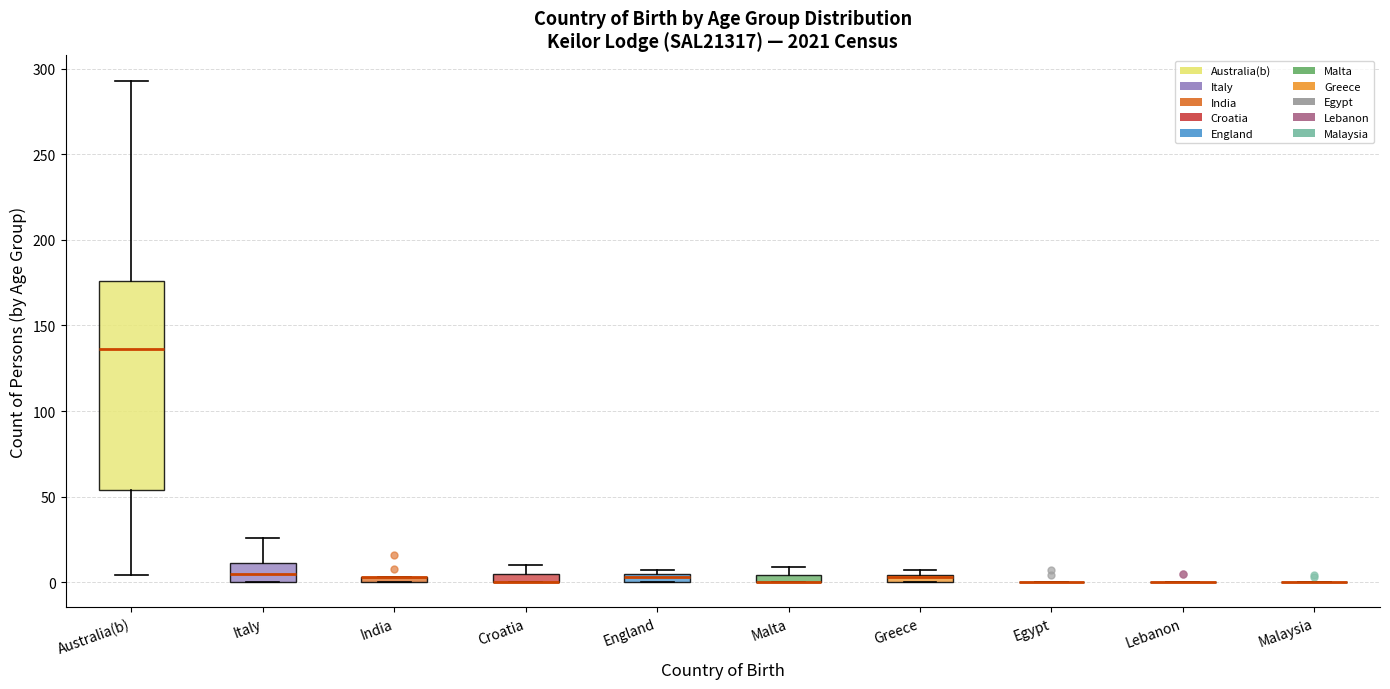

Where is the upper edge of the box for Italy on the y-axis? The values are not printed on the chart, so give them approximately, as read against the axis.

10